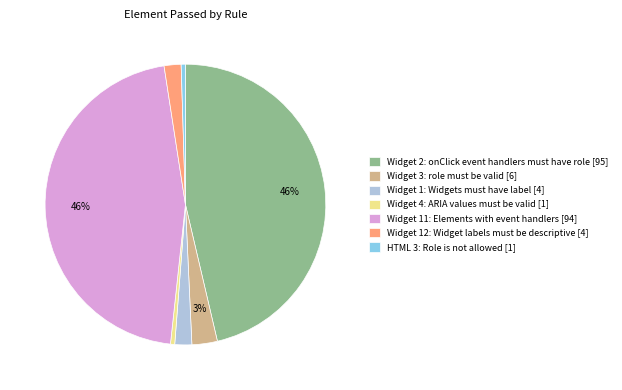

Is there any slice that represents more than half of the pie?

No